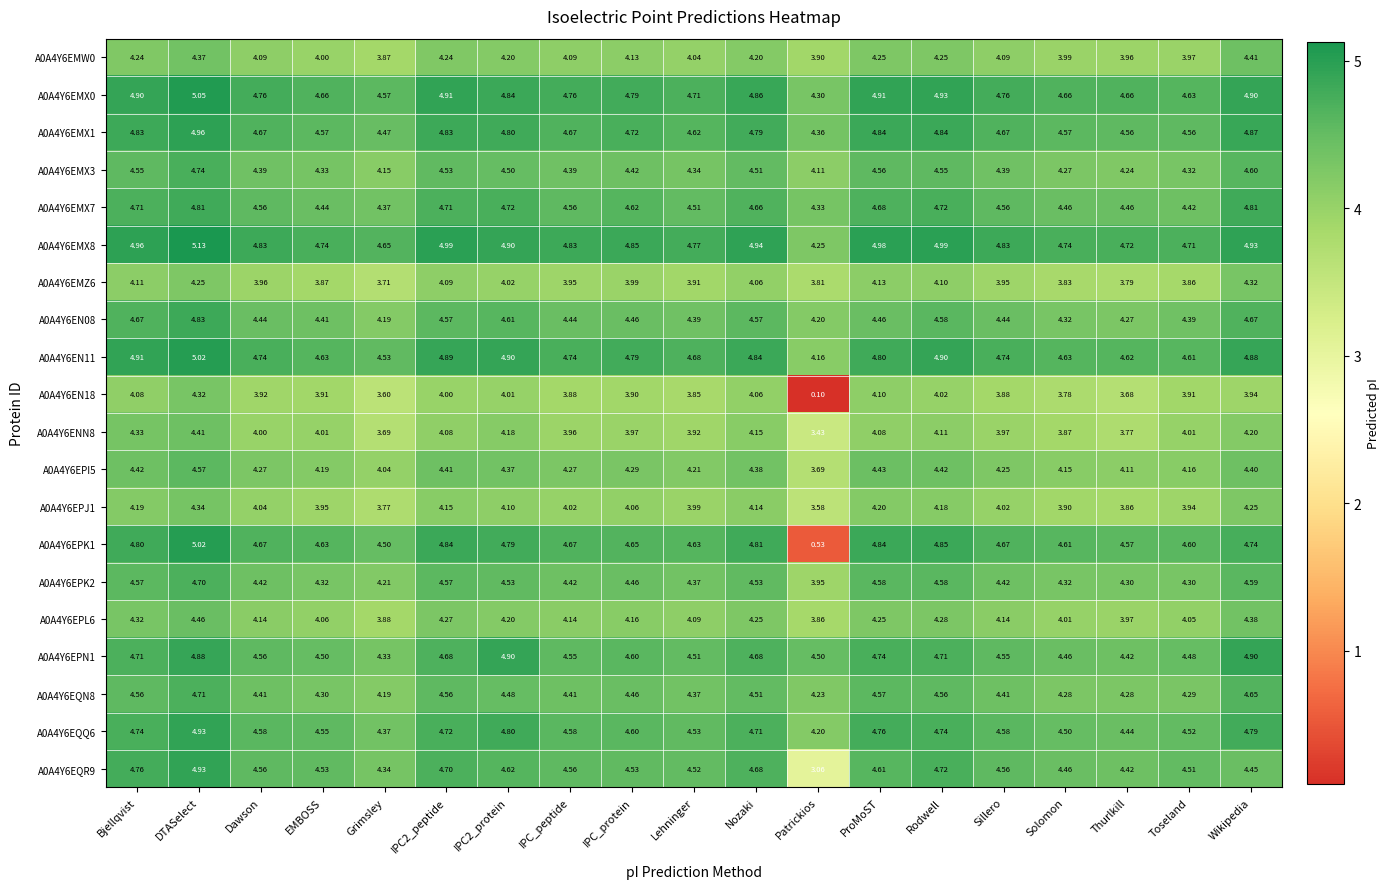

At which label is A0A4Y6EMX3 closest to 4?

Patrickios